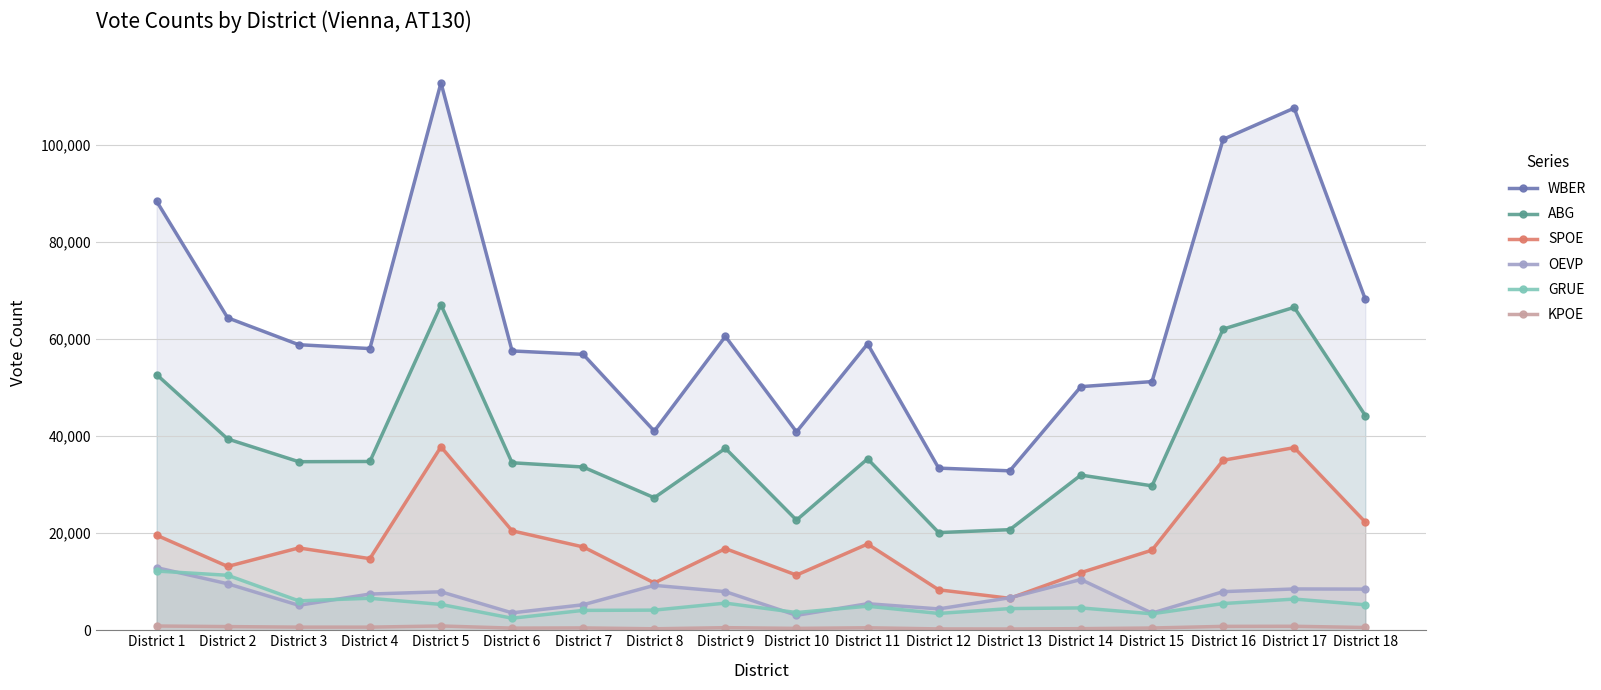

Reading left to right, list all the values displayed in this chart.

WBER: District 1=88350	District 2=64333	District 3=58792	District 4=57997	District 5=112718	District 6=57508	District 7=56805	District 8=41010	District 9=60502	District 10=40848	District 11=58962	District 12=33381	District 13=32826	District 14=50159	District 15=51200	District 16=101076	District 17=107508	District 18=68151
ABG: District 1=52648	District 2=39381	District 3=34705	District 4=34749	District 5=67021	District 6=34487	District 7=33610	District 8=27283	District 9=37455	District 10=22679	District 11=35294	District 12=20106	District 13=20712	District 14=31949	District 15=29735	District 16=62006	District 17=66486	District 18=44209
SPOE: District 1=19574	District 2=13140	District 3=16952	District 4=14745	District 5=37769	District 6=20478	District 7=17155	District 8=9742	District 9=16812	District 10=11358	District 11=17755	District 12=8328	District 13=6579	District 14=11865	District 15=16494	District 16=34998	District 17=37600	District 18=22267
OEVP: District 1=12897	District 2=9571	District 3=5140	District 4=7455	District 5=7920	District 6=3583	District 7=5252	District 8=9248	District 9=7952	District 10=3073	District 11=5463	District 12=4395	District 13=6693	District 14=10447	District 15=3522	District 16=7947	District 17=8504	District 18=8469
GRUE: District 1=12188	District 2=11318	District 3=6057	District 4=6585	District 5=5316	District 6=2478	District 7=4092	District 8=4144	District 9=5588	District 10=3646	District 11=4948	District 12=3462	District 13=4465	District 14=4599	District 15=3389	District 16=5495	District 17=6421	District 18=5241
KPOE: District 1=873	District 2=754	District 3=645	District 4=642	District 5=882	District 6=440	District 7=480	District 8=304	District 9=533	District 10=387	District 11=511	District 12=277	District 13=262	District 14=326	District 15=463	District 16=801	District 17=820	District 18=569